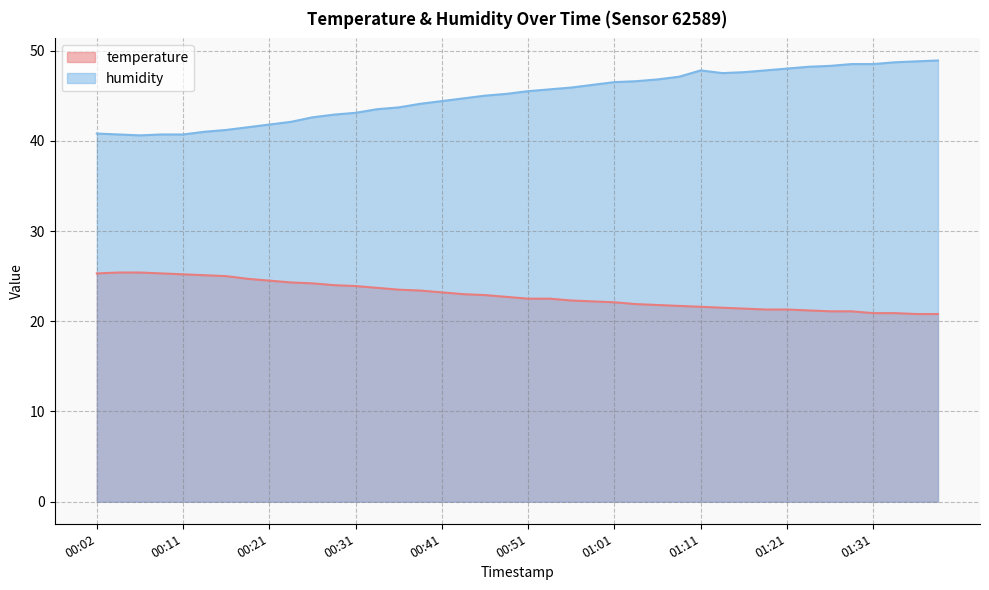

Where is temperature nearest to the value 23?

00:43